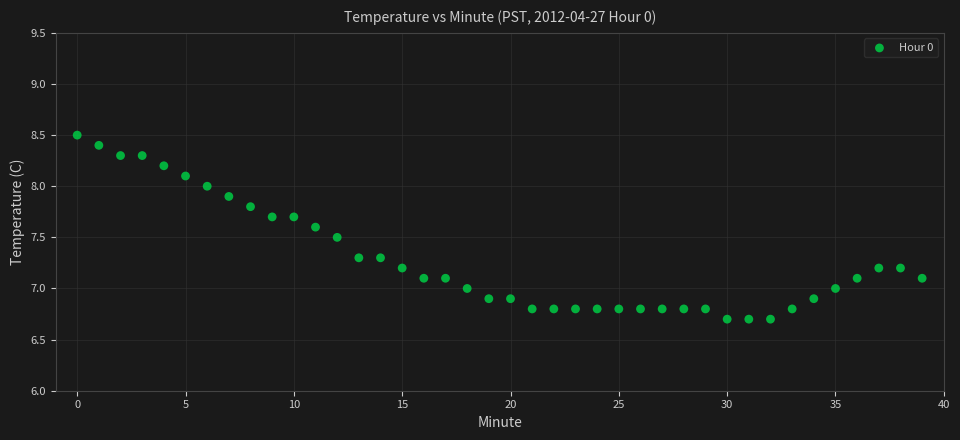

What is the range of Y values (max minus min)?

1.8